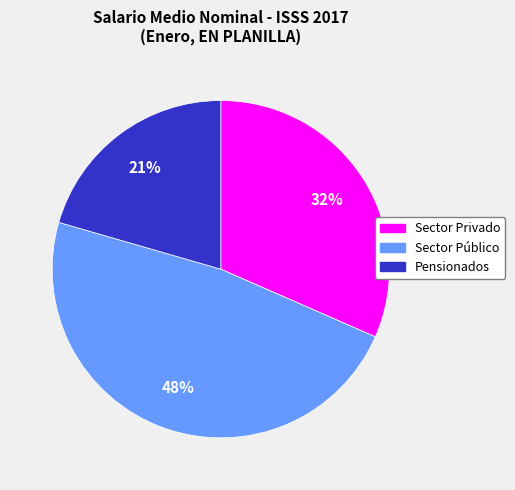

Approximately how many times larger is the value at Sector Público compared to Pensionados?

2.3